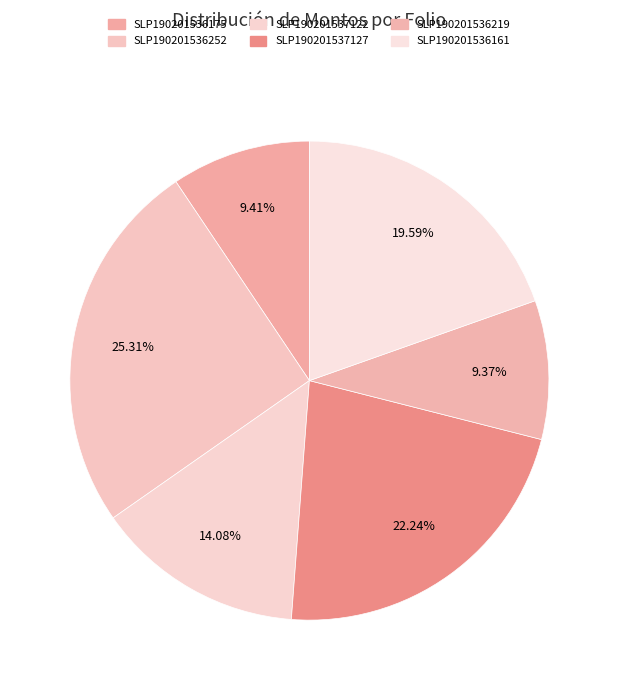

How many segments does this pie chart have?

6